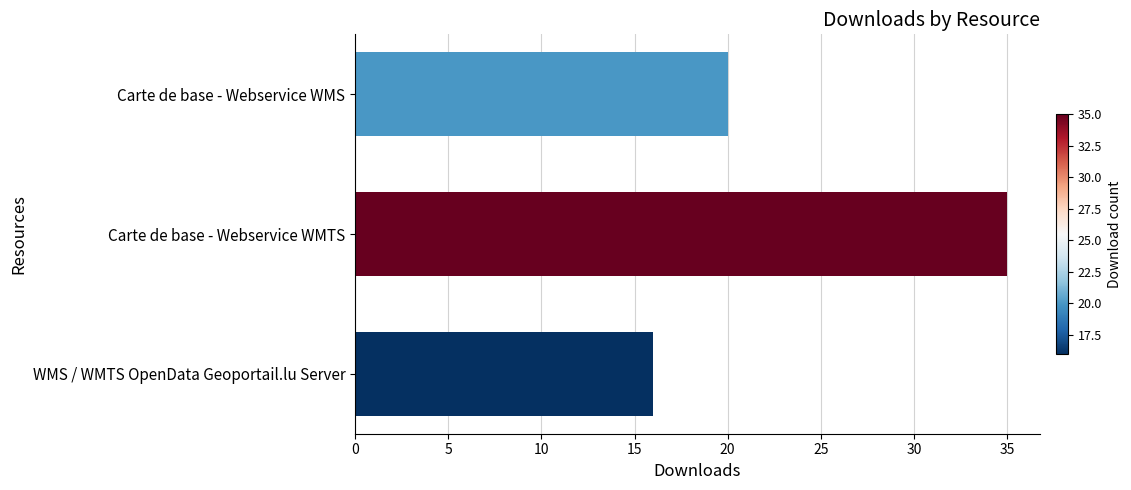

What is the average value?

24